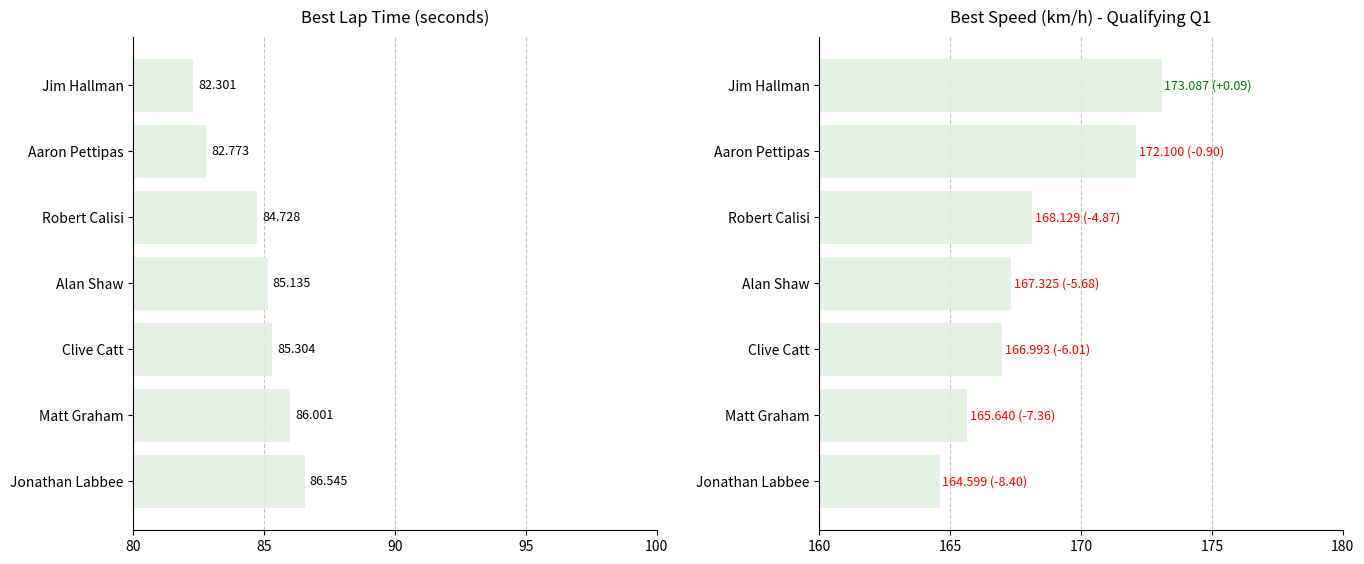

What are all the series names shown in the legend?

Best Lap time, Best Speed